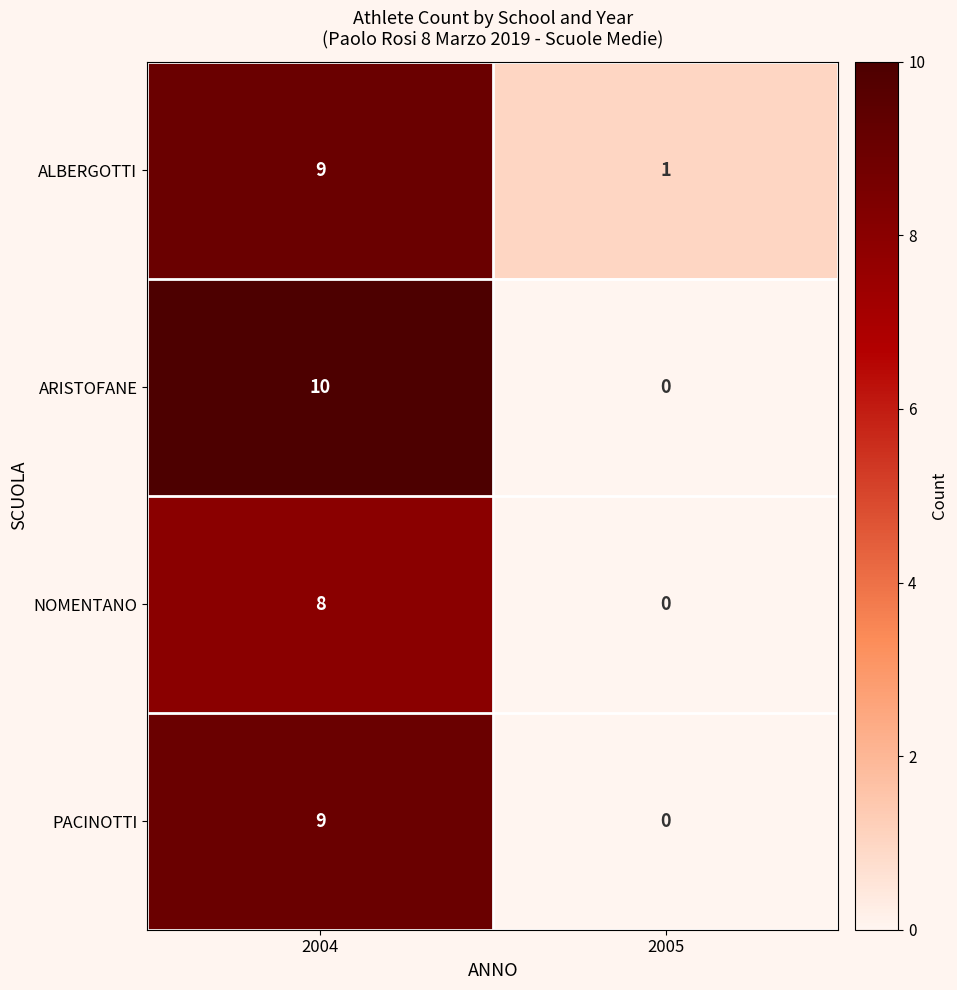

Rank the categories by ALBERGOTTI value from highest to lowest.

2004, 2005